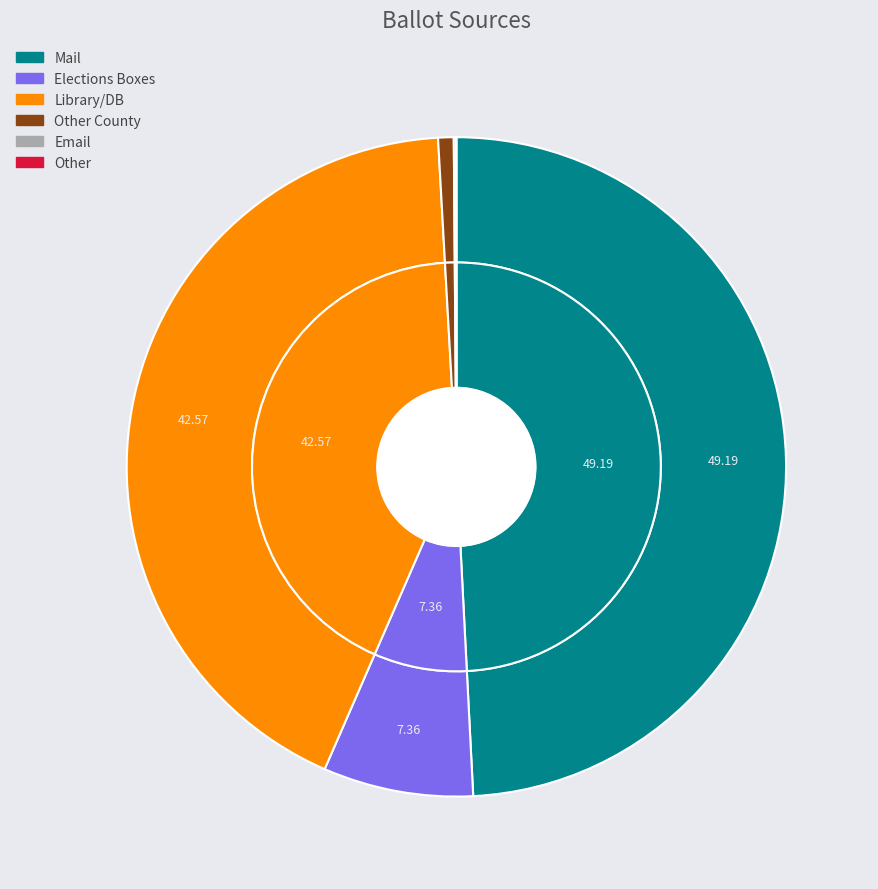

Is it true that Elections Boxes is 7% of the pie?

True